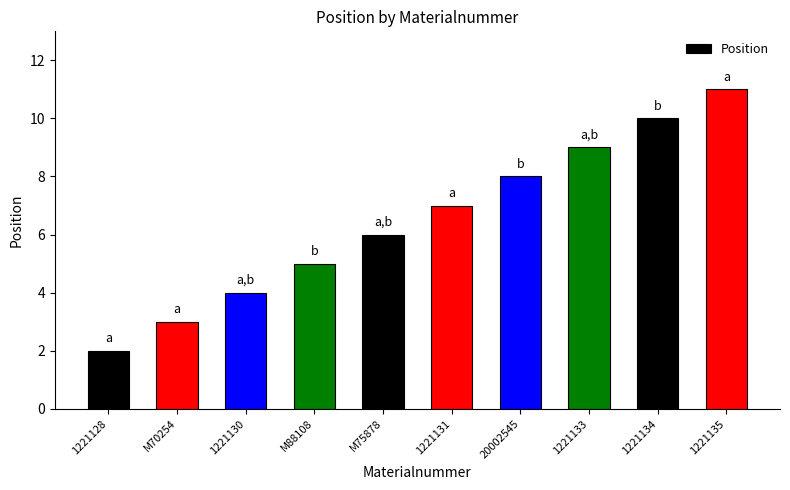

List the labels in order of value, smallest first.

1221128, M70254, 1221130, M88108, M75878, 1221131, 20002545, 1221133, 1221134, 1221135